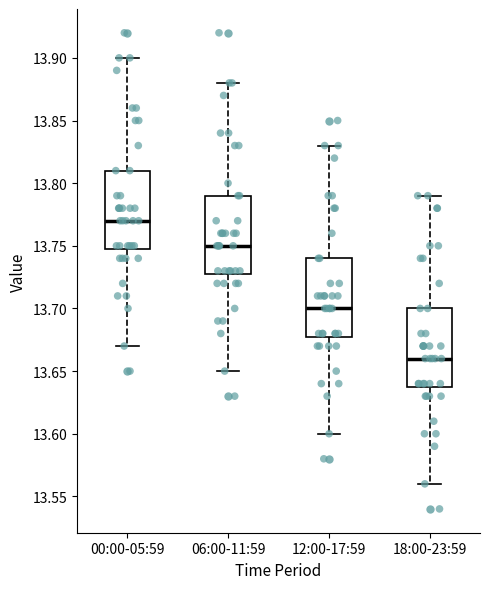

Where is the lower edge of the box for 00:00-05:59 on the y-axis? The values are not printed on the chart, so give them approximately, as read against the axis.

13.75